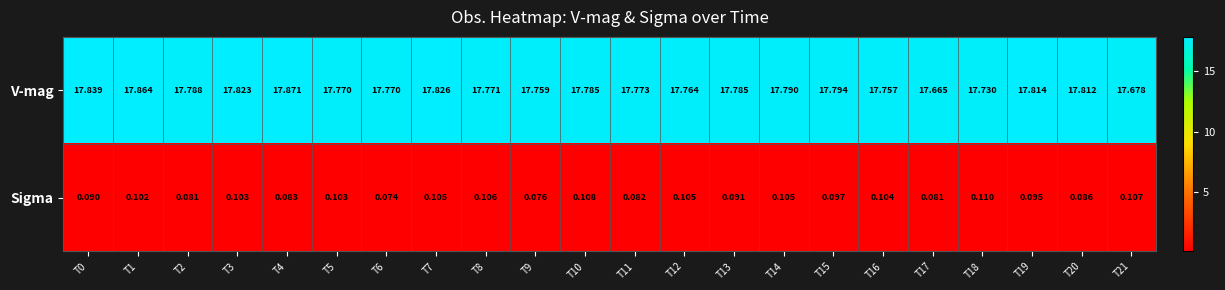

What is the greatest value displayed?

17.9